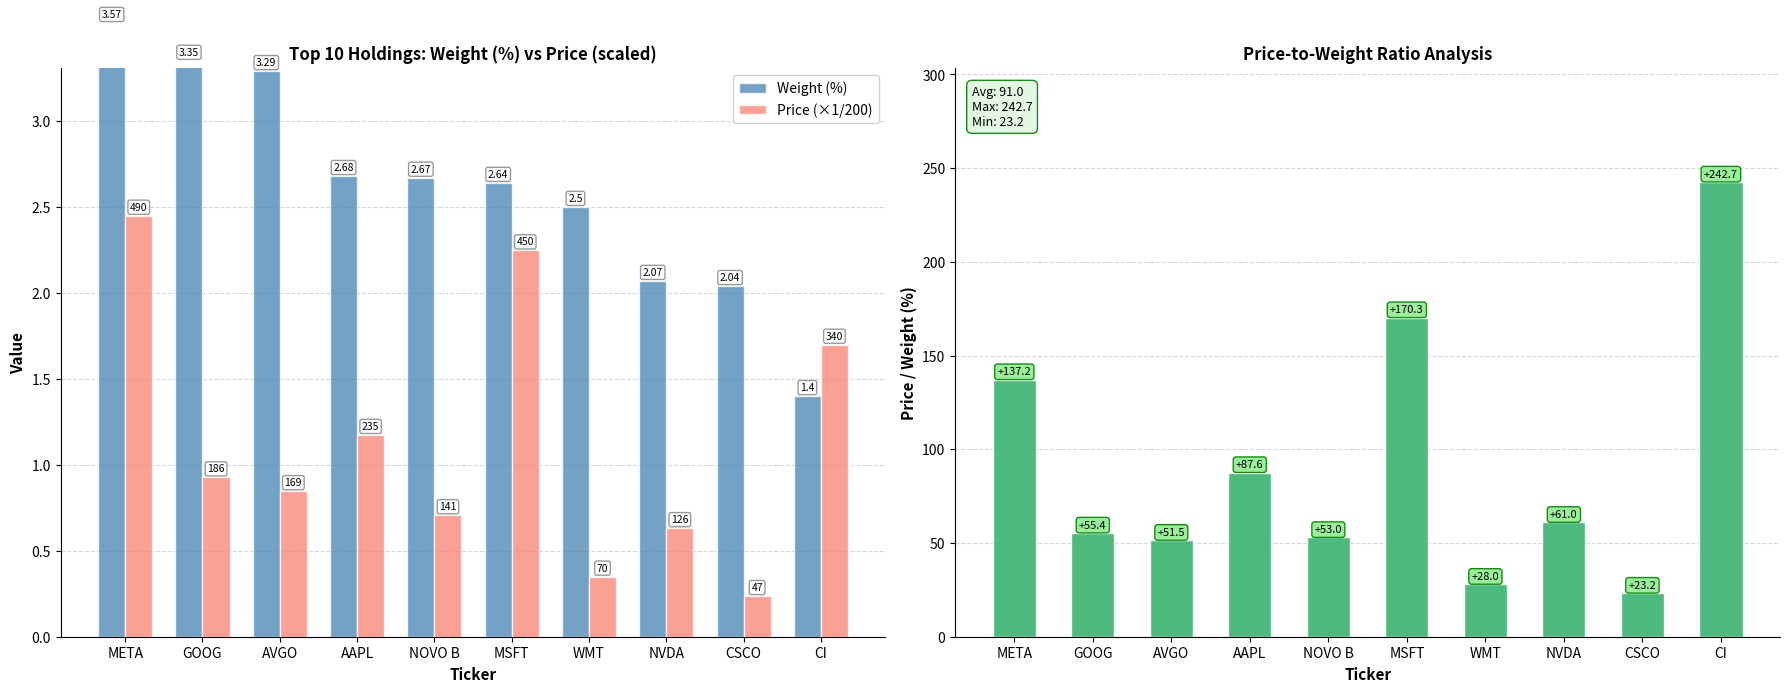

What is the difference between the maximum and minimum values in the Weight (%) series?

2.2